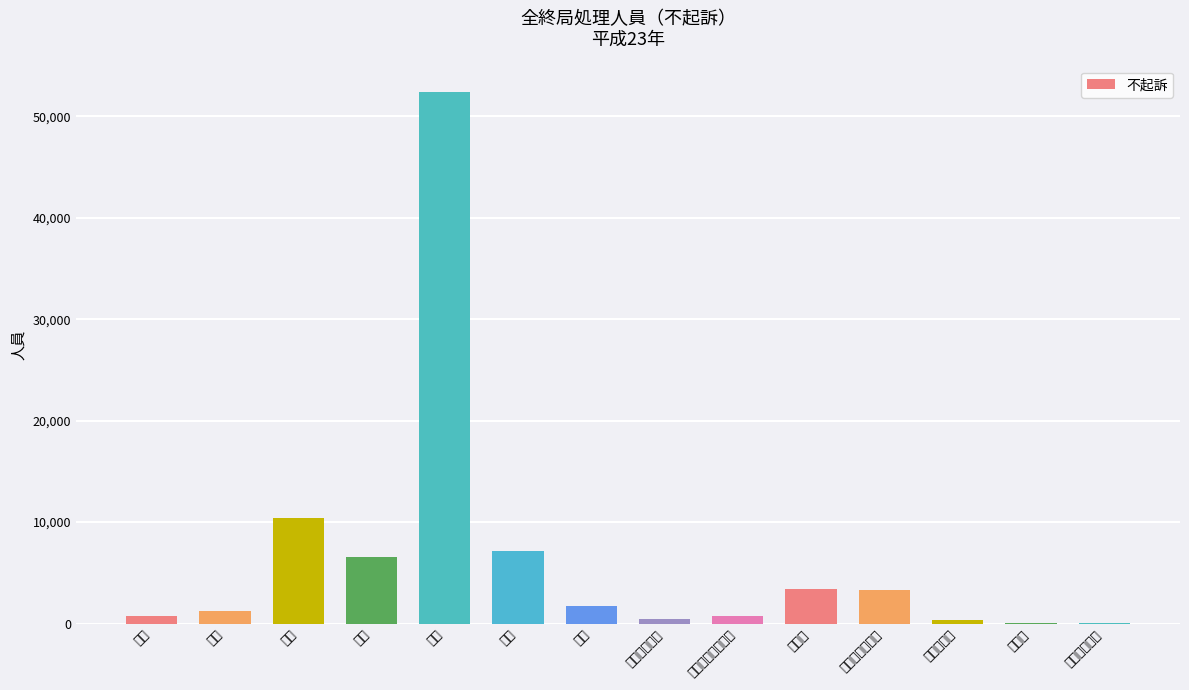

The chart shows a value of 569 at 売春防止法. True or false?

False